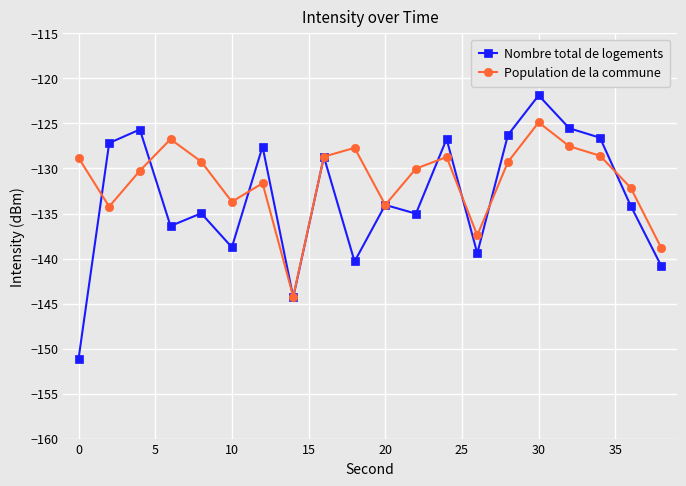

True or false: Nombre total de logements has more than 1 interior local peaks.

True